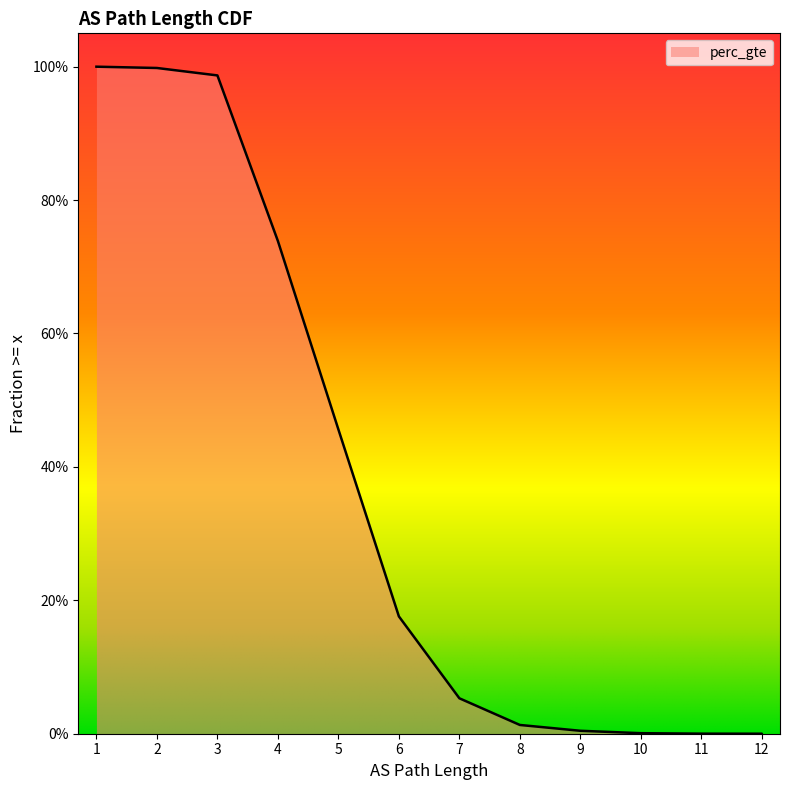

True or false: the data has more than 2 interior local peaks.

False